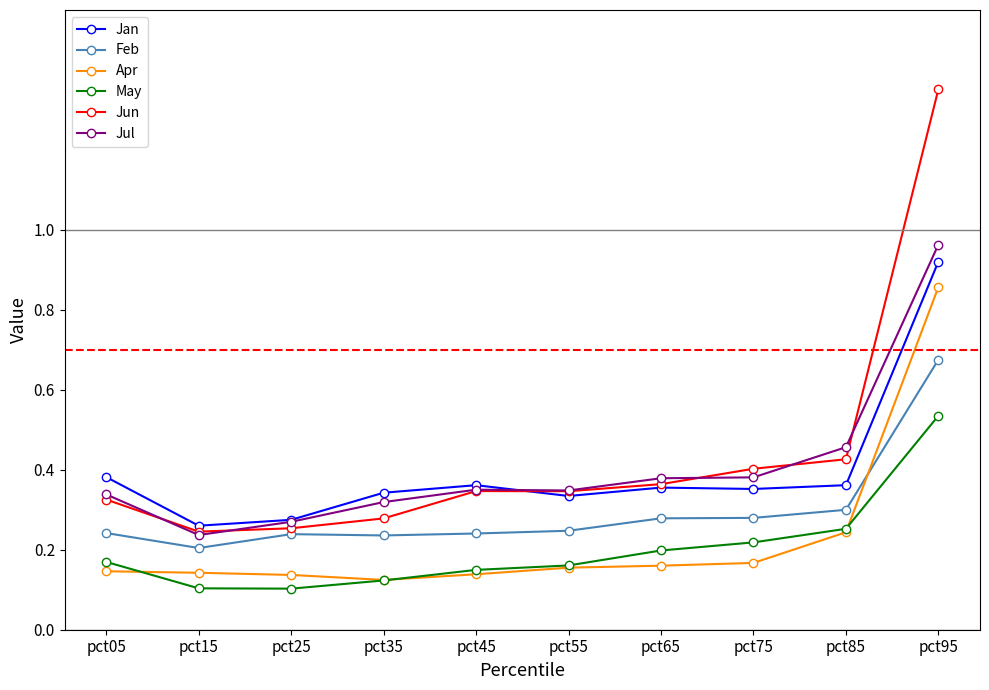

Which category has the highest value in the Jul series?

pct95